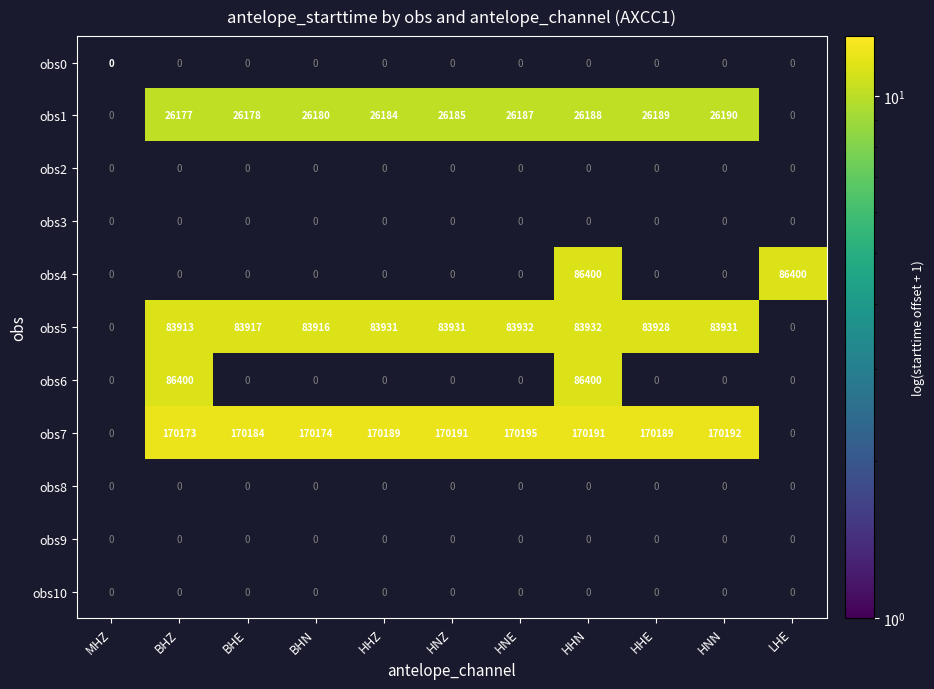

True or false: obs5 has a value of 83917 at BHE.

True